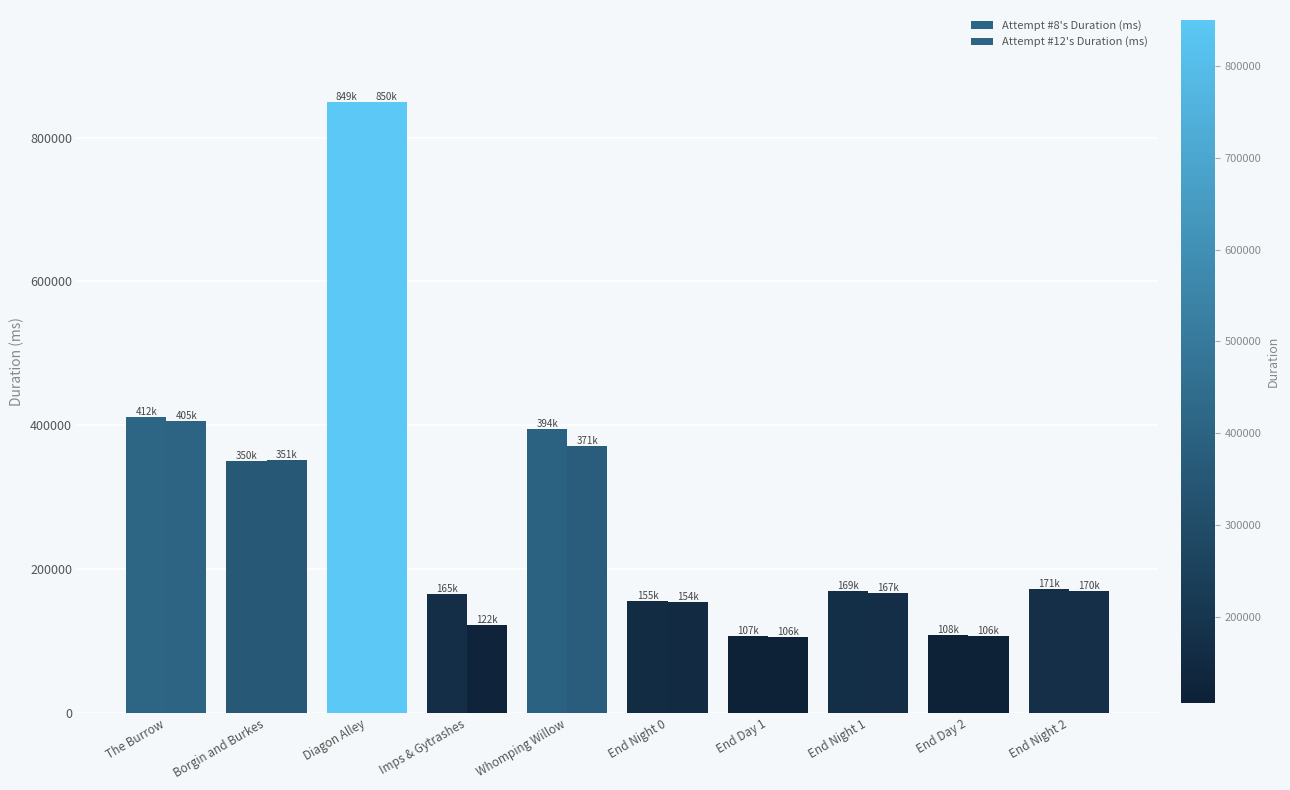

At how many categories does at least one series exceed 148037?

8